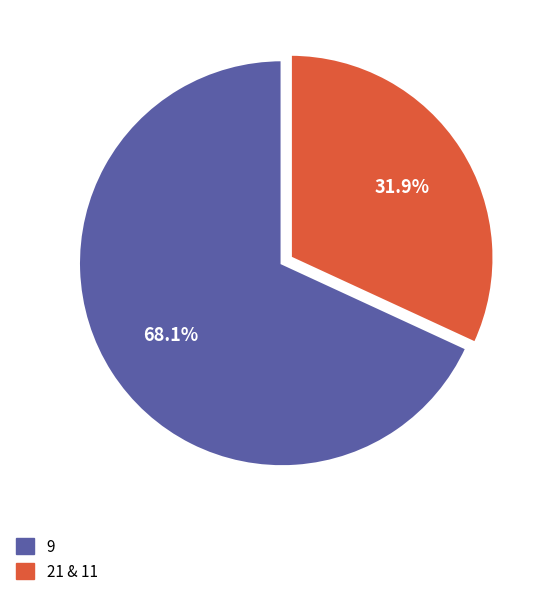

Is there a majority slice in this chart?

Yes